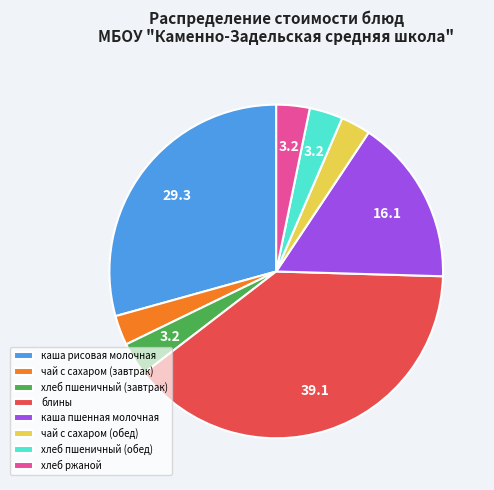

Is it true that каша пшенная молочная is 25% of the pie?

False